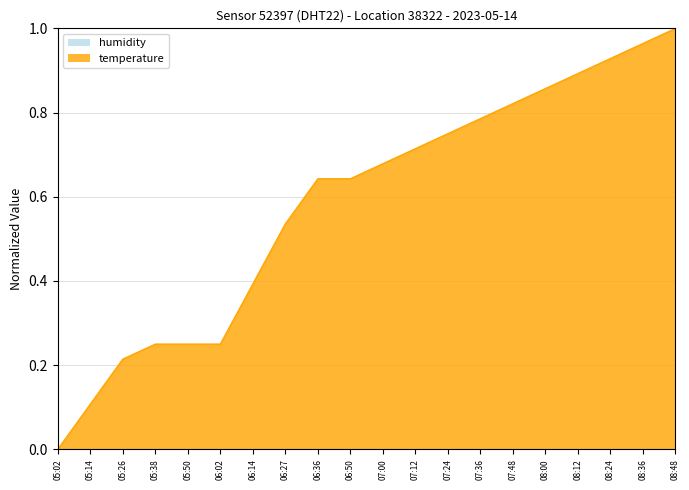

Reading right to left, extract all data points from this chart.

1.0	1.0	0.9	0.9	0.9	0.8	0.8	0.7	0.7	0.7	0.6	0.6	0.5	0.4	0.2	0.2	0.2	0.2	0.1	0.0